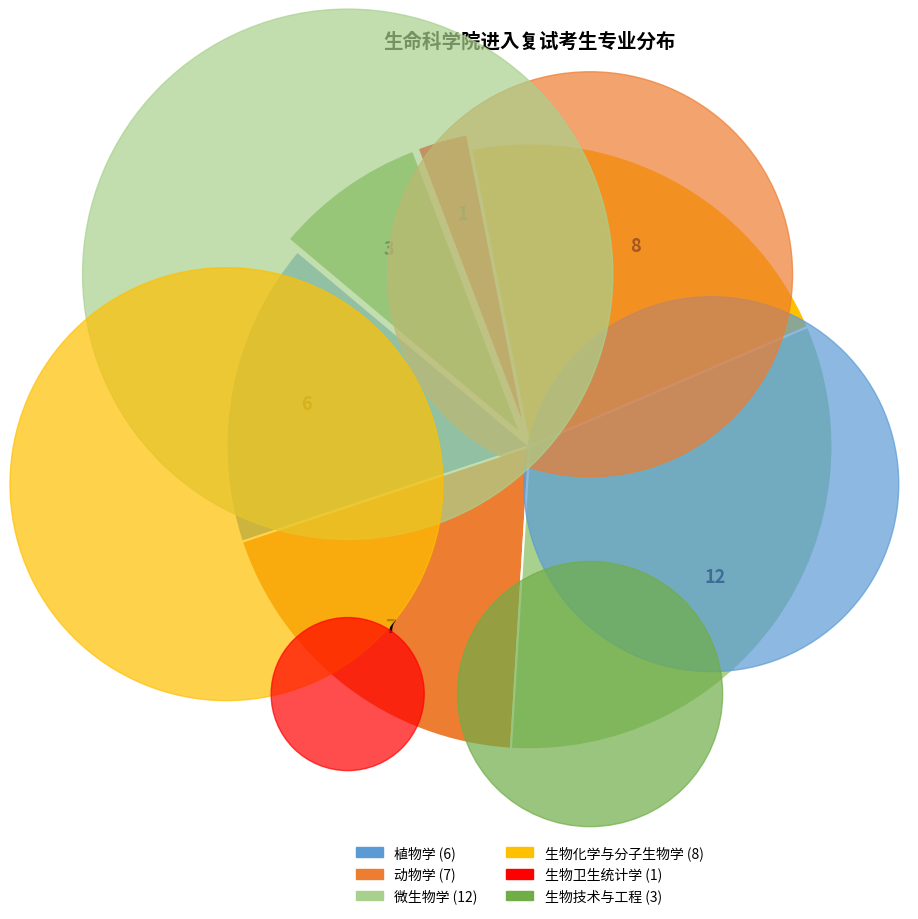

Which has a higher value, 生物卫生统计学 or 生物技术与工程?

生物技术与工程